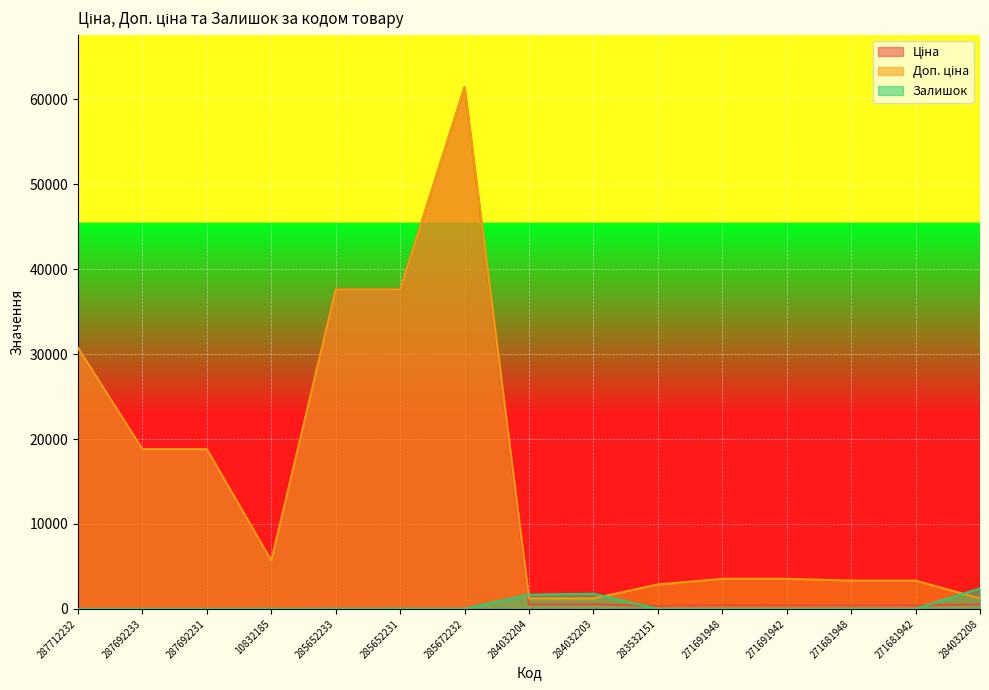

How many interior local peaks does the Залишок series have?

4